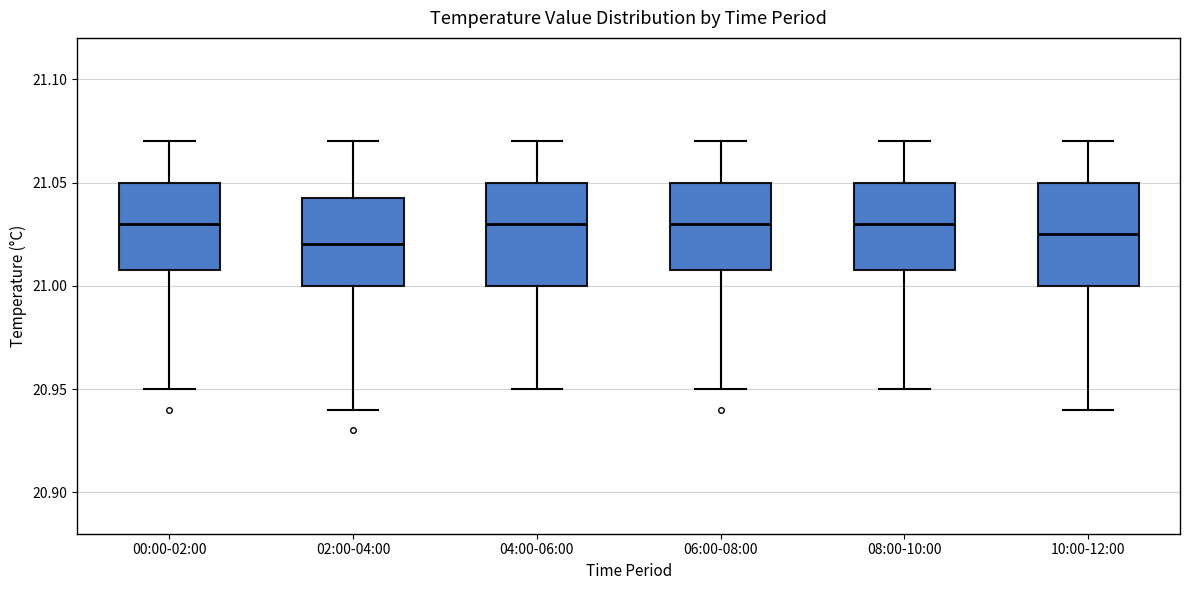

Reading left to right, transcribe this box plot: for each box, give where its median line is, the range the box spans, and where its two whiskers end, as read against the y-axis. The values are not printed on the chart, so give them approximately, as read against the axis.

00:00-02:00: median 21.030, box 21.010 to 21.050, whiskers 20.950 to 21.070
02:00-04:00: median 21.020, box 21.000 to 21.045, whiskers 20.940 to 21.070
04:00-06:00: median 21.030, box 21.000 to 21.050, whiskers 20.950 to 21.070
06:00-08:00: median 21.030, box 21.010 to 21.050, whiskers 20.950 to 21.070
08:00-10:00: median 21.030, box 21.010 to 21.050, whiskers 20.950 to 21.070
10:00-12:00: median 21.025, box 21.000 to 21.050, whiskers 20.940 to 21.070